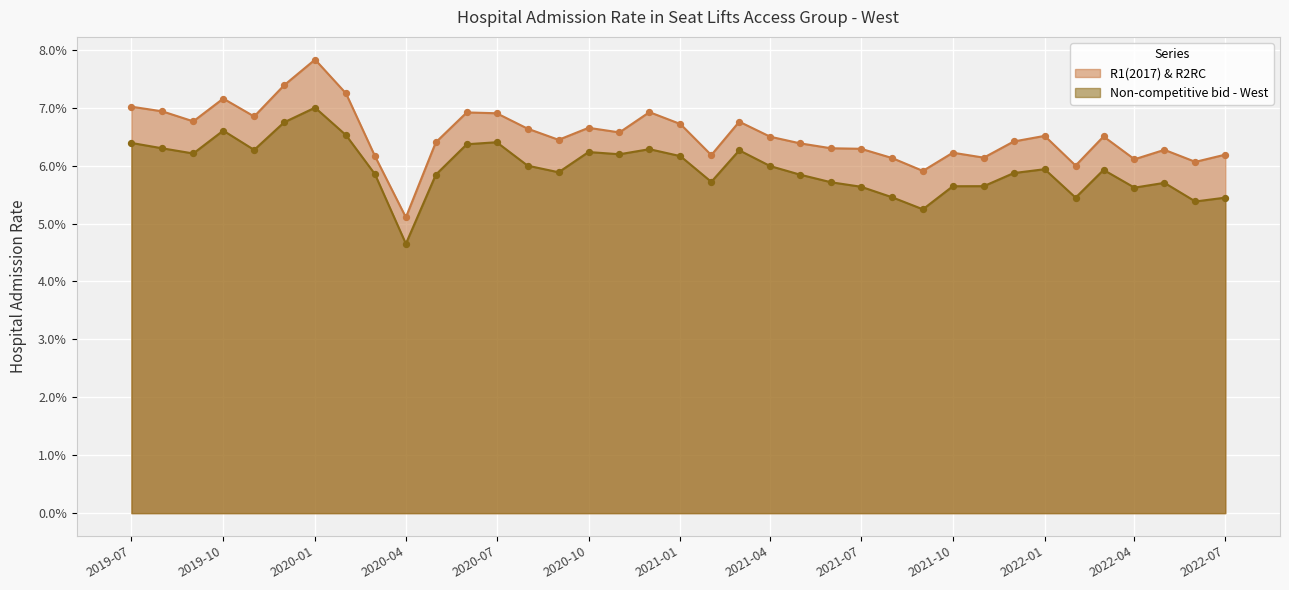

Which series contains the lowest Y value?

Non-competitive bid - West